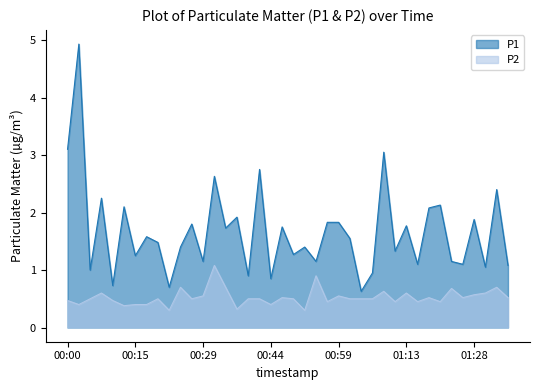

True or false: P1 and P2 intersect in this chart.

False